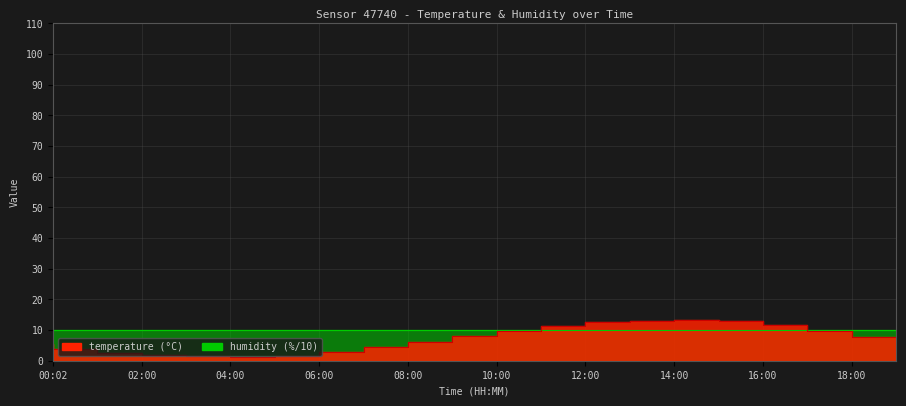

Read the value at 02:00.

2.5